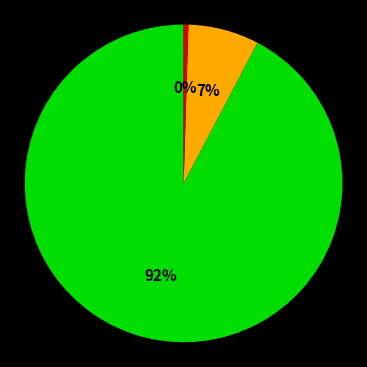

To the nearest percent, what is the average slice percentage?

33%